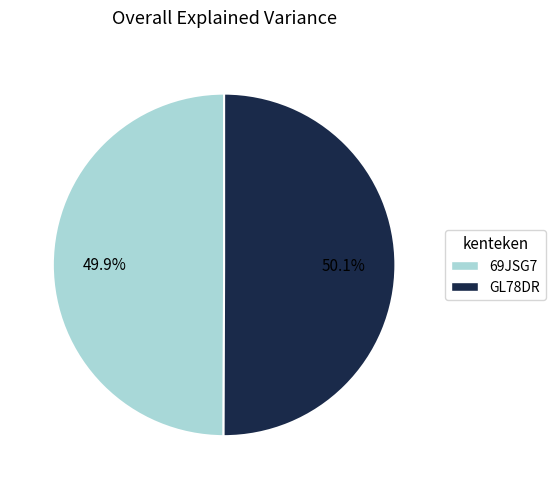

True or false: 69JSG7 accounts for 50% of the total.

True